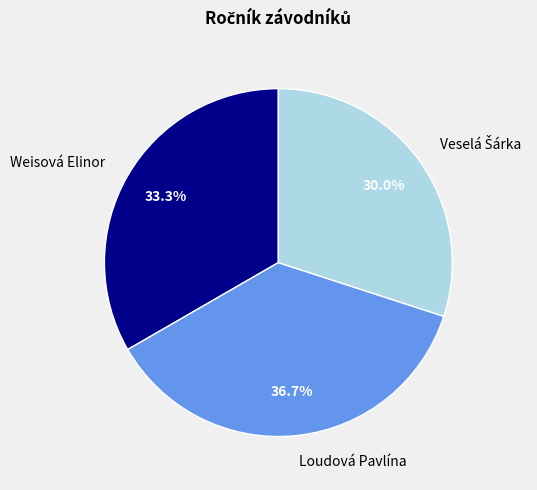

Approximately how many times larger is the value at Weisová Elinor compared to Loudová Pavlína?

0.9